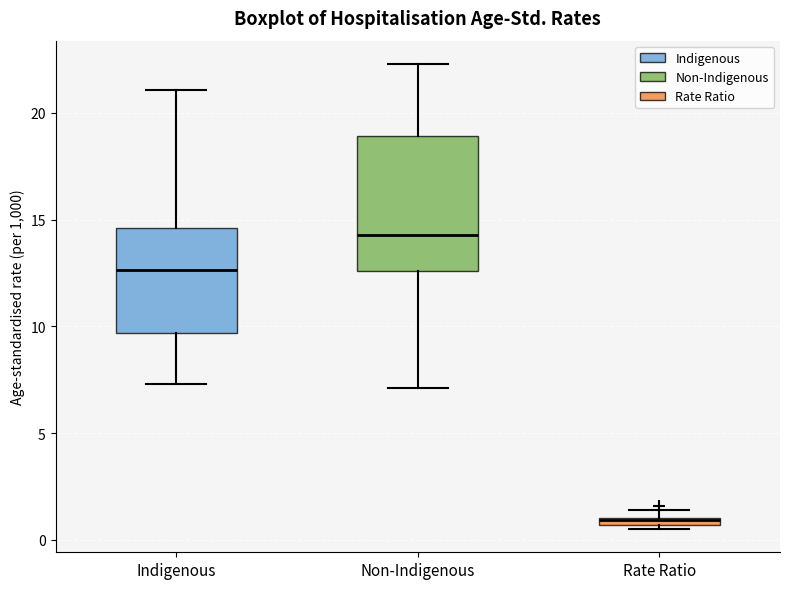

Where does the upper whisker of the box for Non-Indigenous end on the y-axis? The values are not printed on the chart, so give them approximately, as read against the axis.

22.5